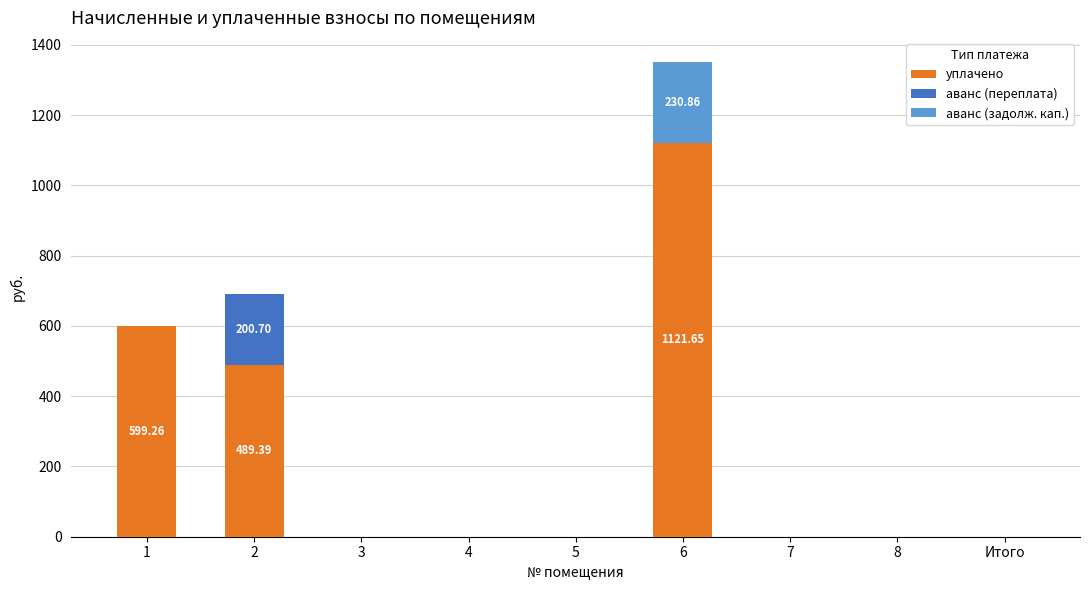

What is the sum of the уплачено values at 6 and 2?

1611.0